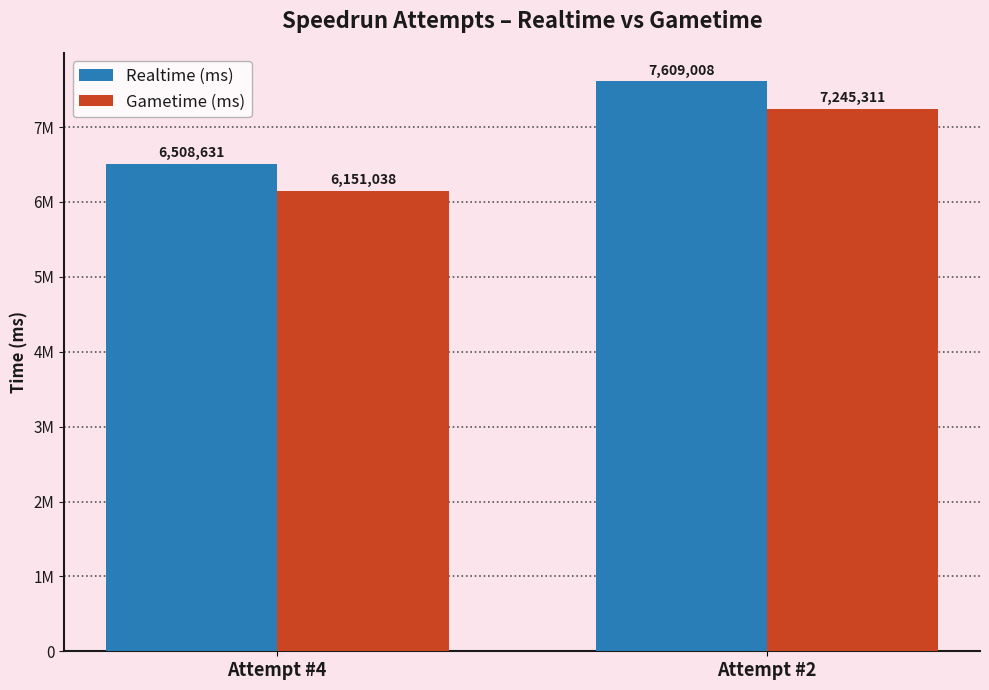

What is the difference between the maximum and minimum values in the Realtime (ms) series?

1100377